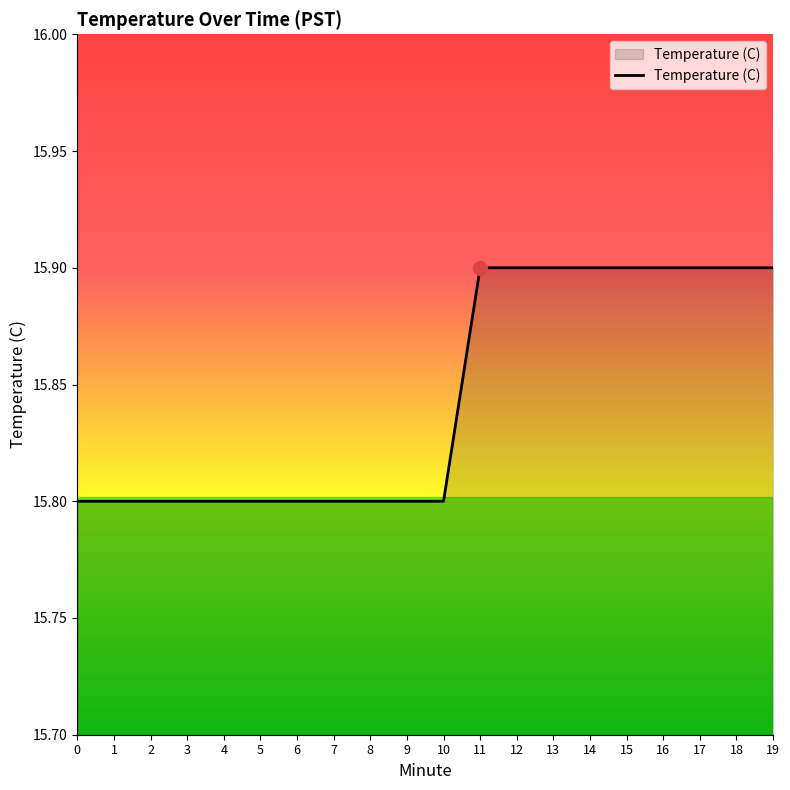

The value at 9 is 15.8. True or false?

True